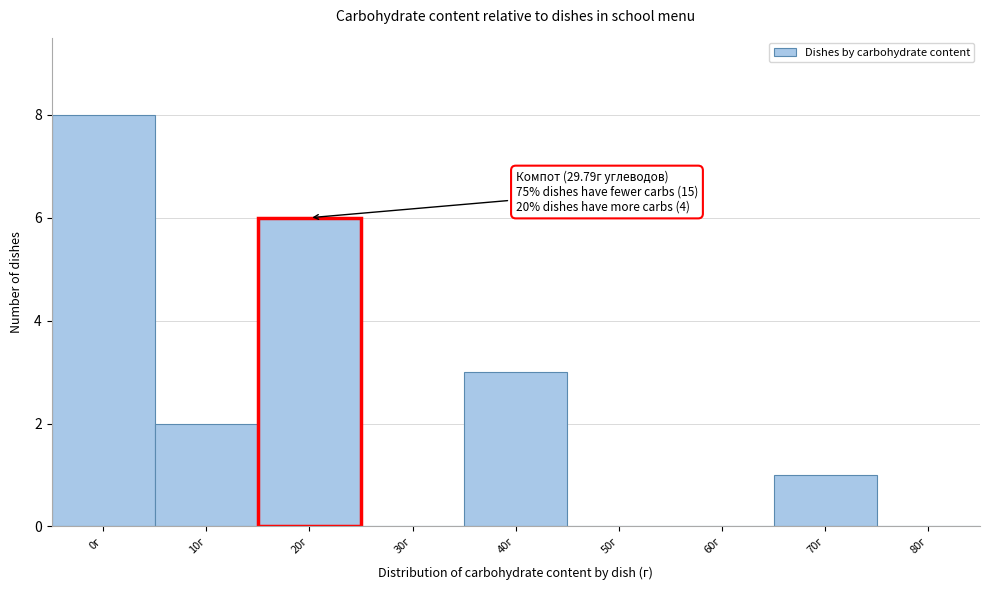

Reading left to right, transcribe all the data shown in this chart.

0г=8	10г=2	20г=6	30г=0	40г=3	50г=0	60г=0	70г=1	80г=0